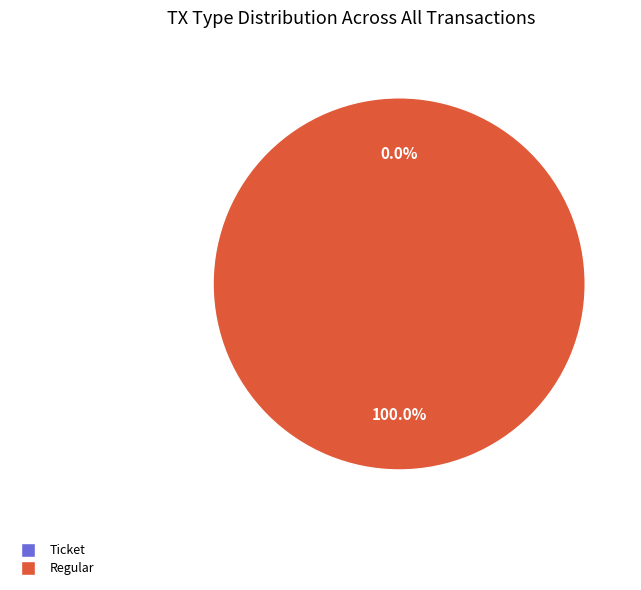

What percentage do Ticket and Regular together represent?

100.0%